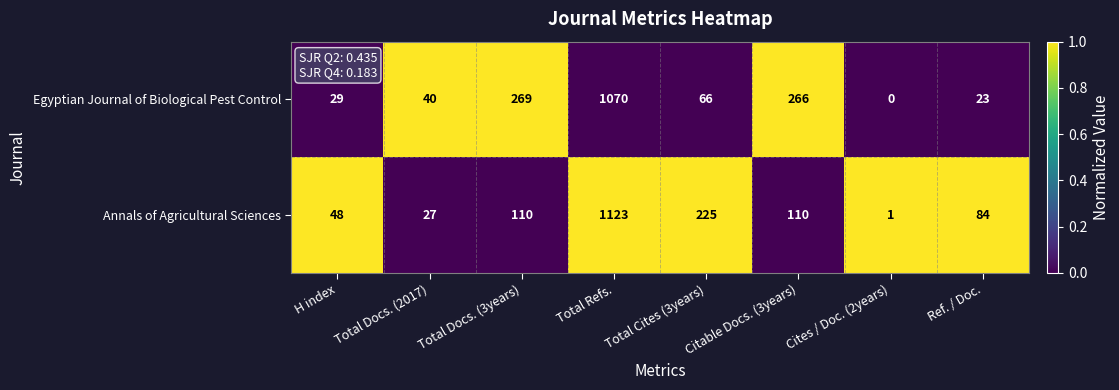

What is the average value of the Annals of Agricultural Sciences series?

216